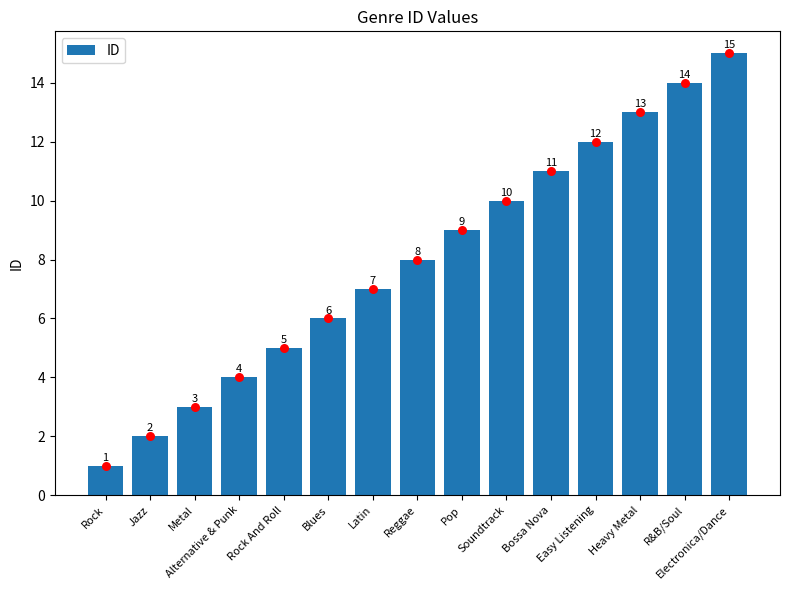

What is the change in value from Pop to R&B/Soul?

+5